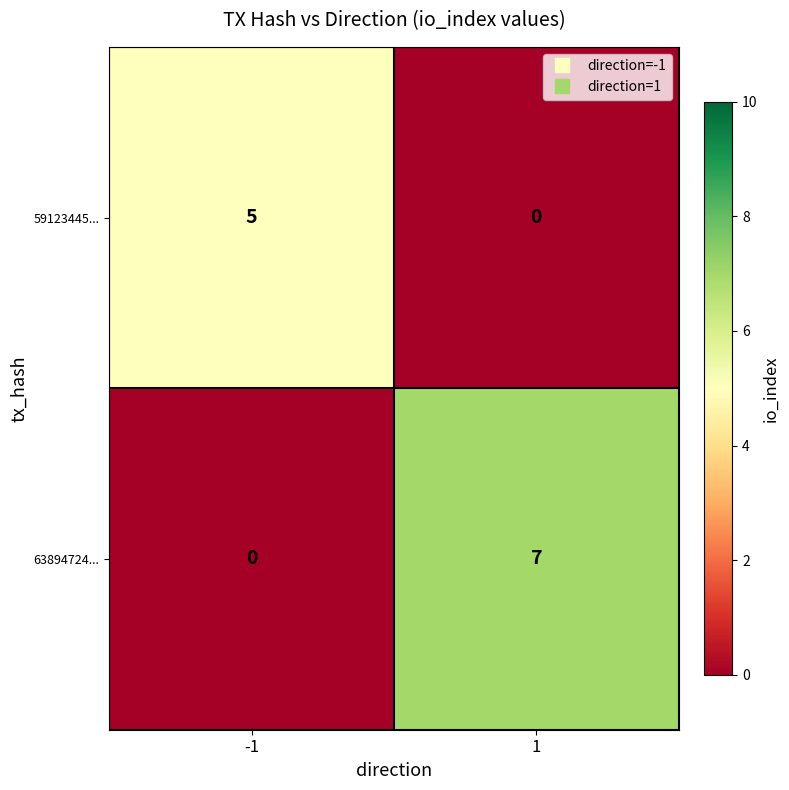

Read the 59123445... value at -1.

5